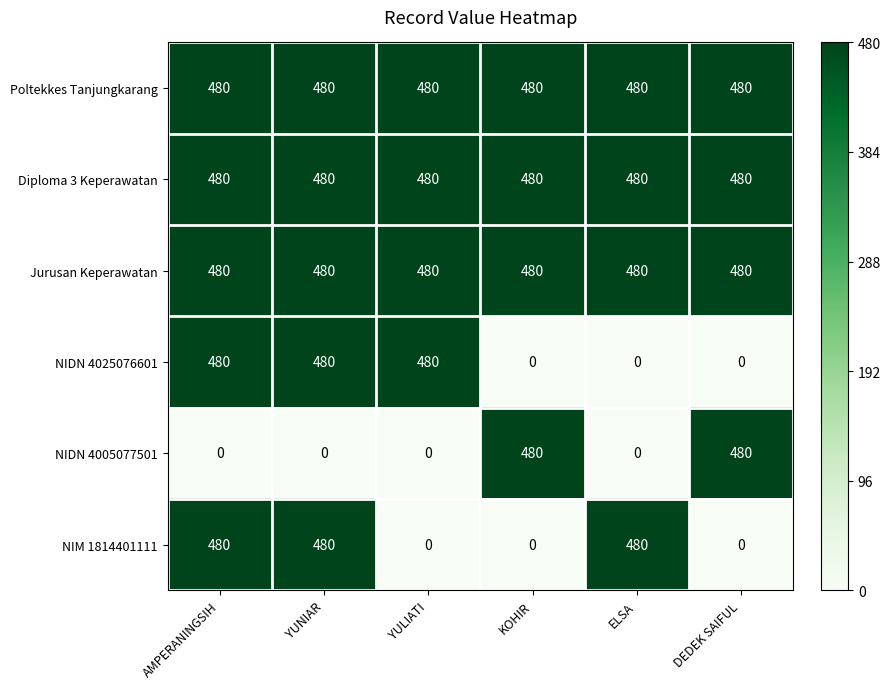

Is the value of NIM 1814401111 at DEDEK SAIFUL greater than the value of Diploma 3 Keperawatan at AMPERANINGSIH?

No